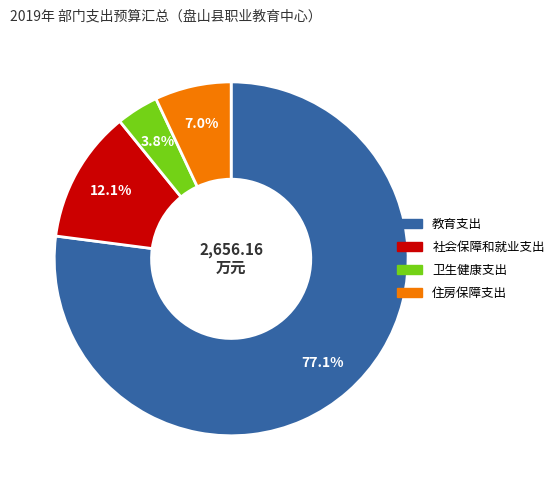

Is it true that 教育支出 is 77% of the pie?

True